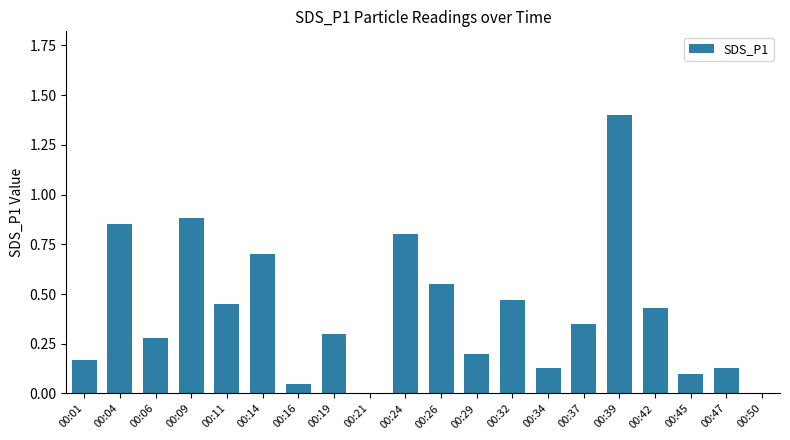

True or false: the data shows 0.2 at 00:29.

True